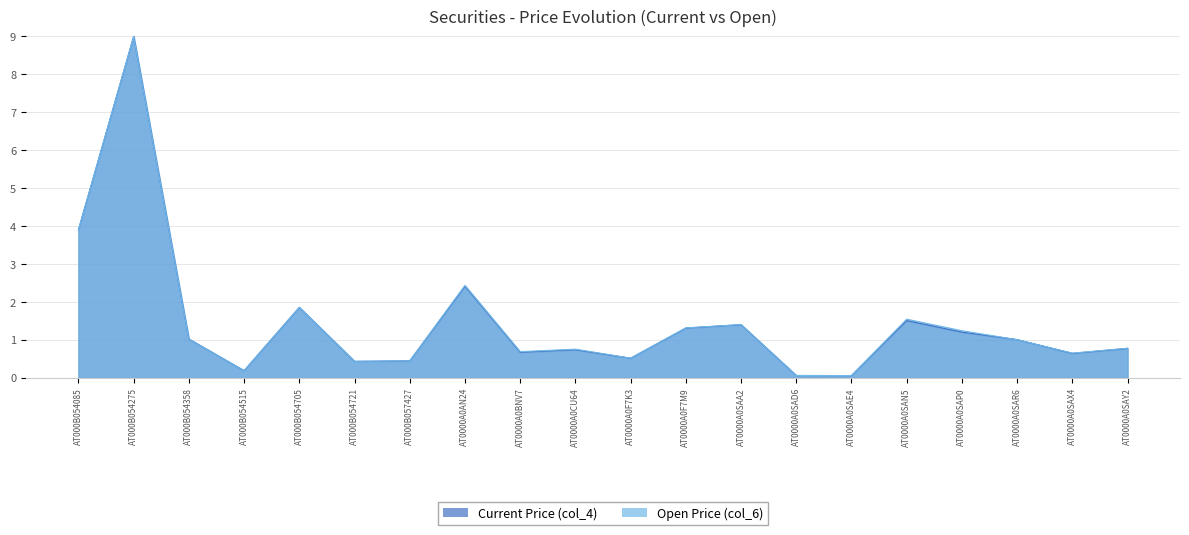

What is the label of the 18th point from the left?

AT0000A0SAR6